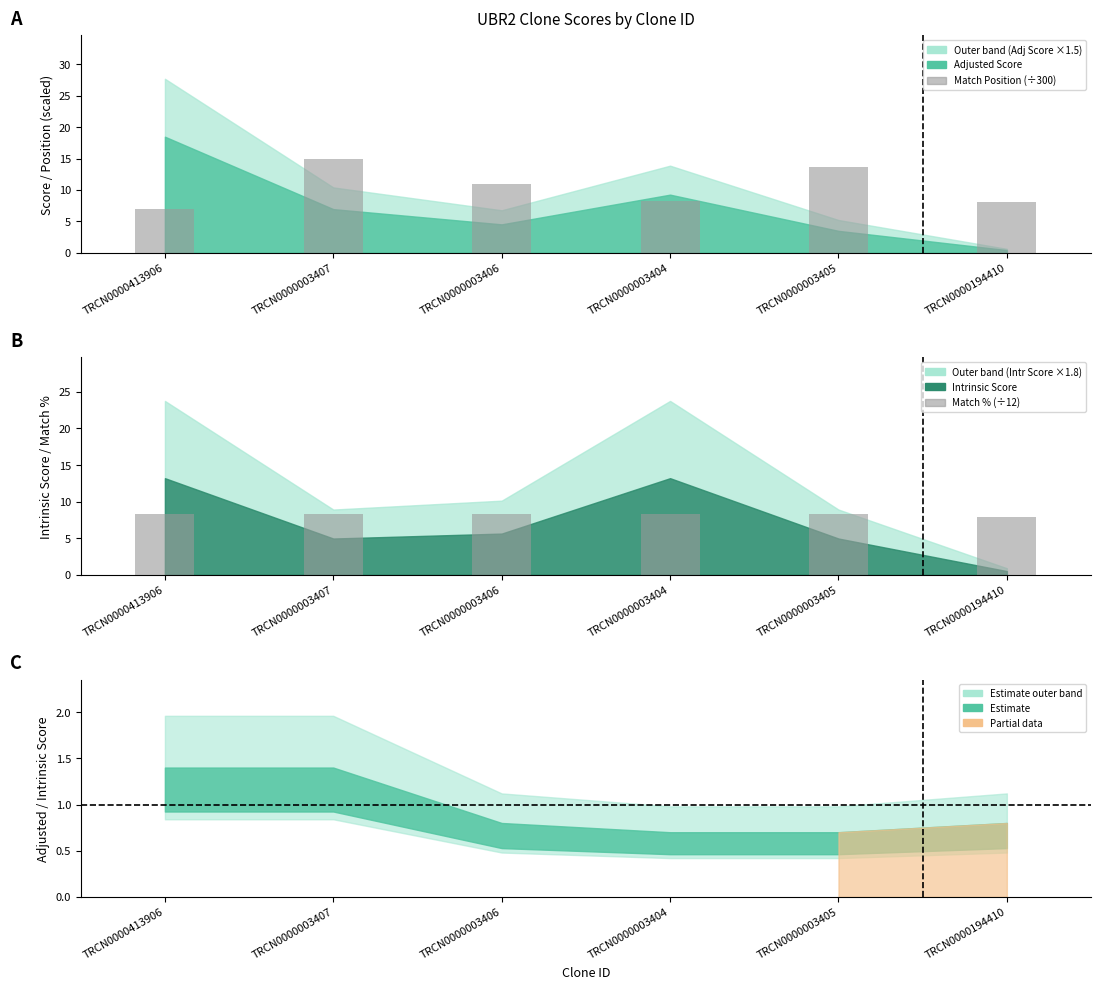

Which series has the largest range (max minus min)?

Match Position (÷300)